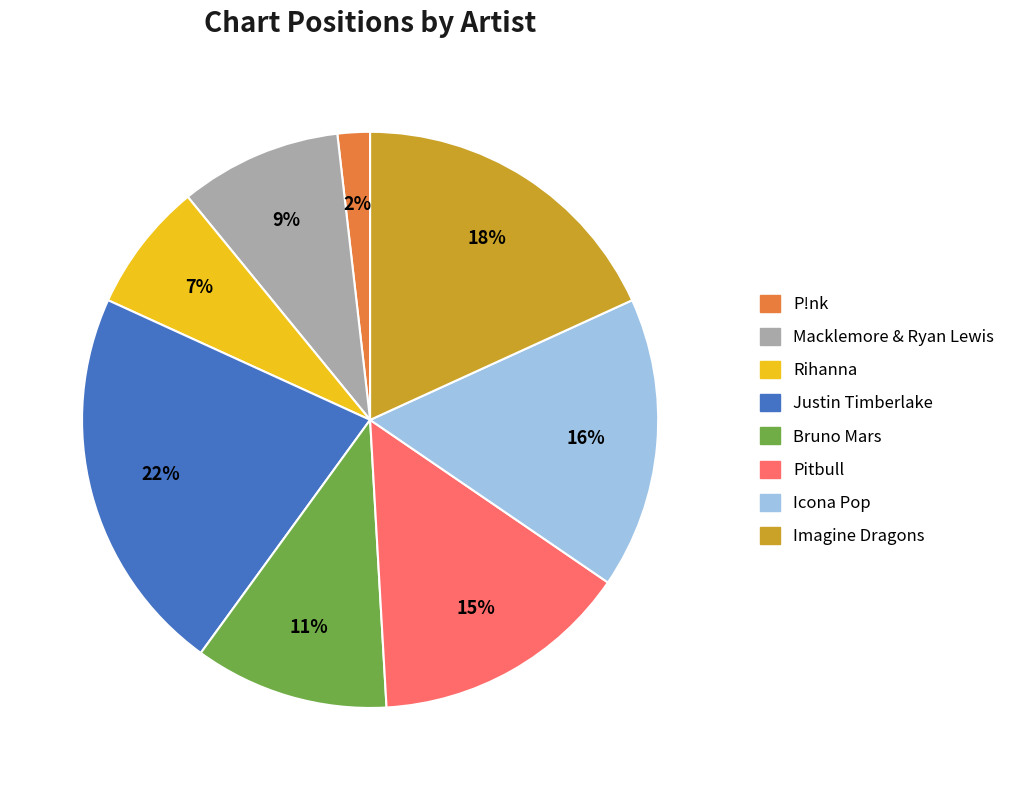

Approximately how many times larger is the value at Rihanna compared to Pitbull?

0.5